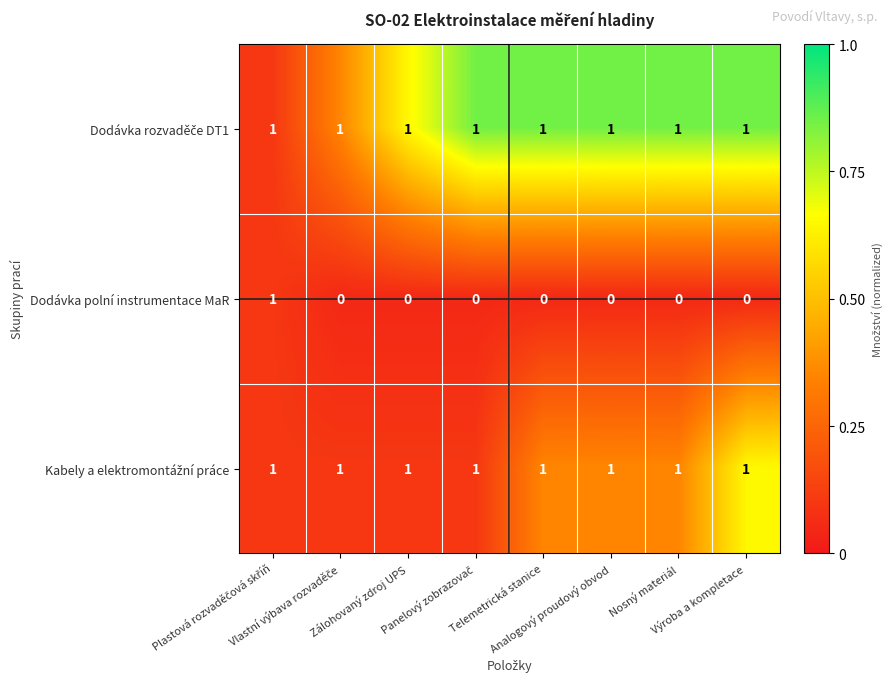

At how many categories does at least one series exceed 0?

8